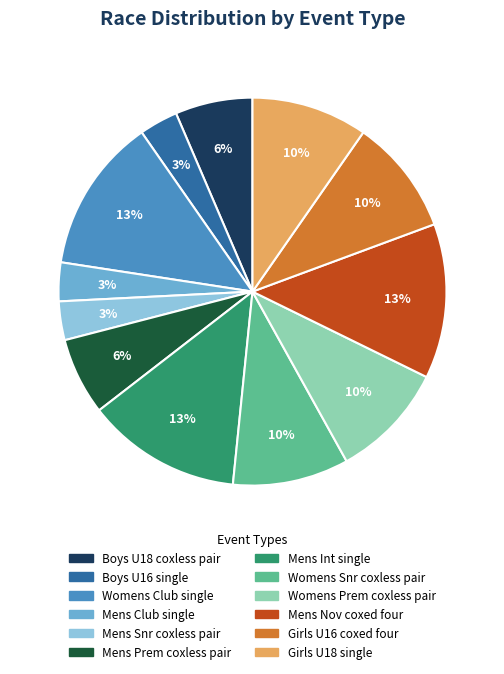

To the nearest percent, what portion does Boys U16 single represent?

3%